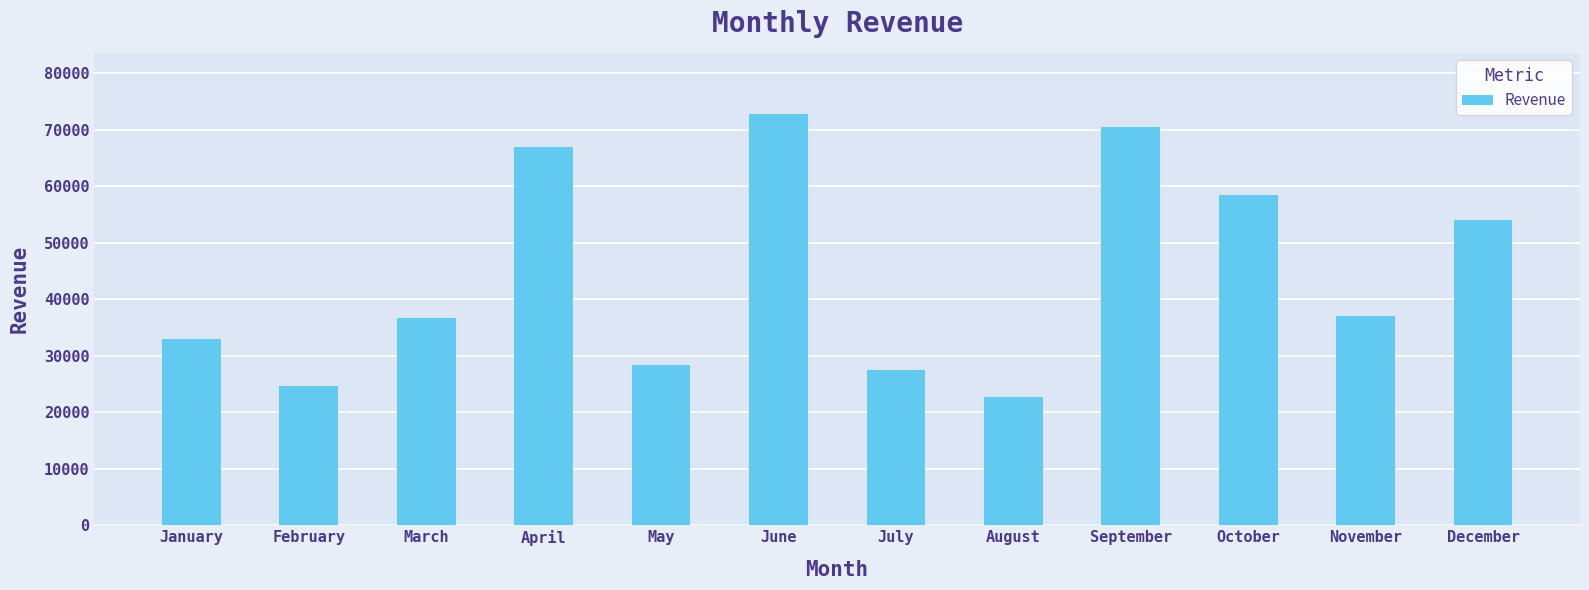

Which label corresponds to the smallest value in the chart?

August